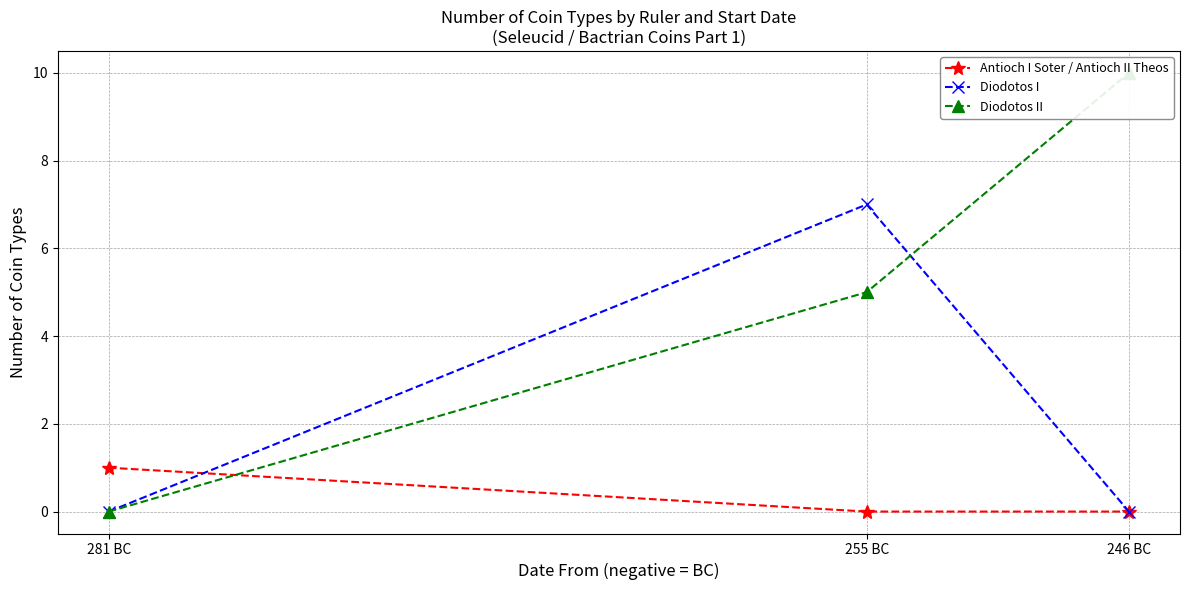

Rank the series by their average value, from lowest to highest.

Antioch I Soter / Antioch II Theos, Diodotos I, Diodotos II